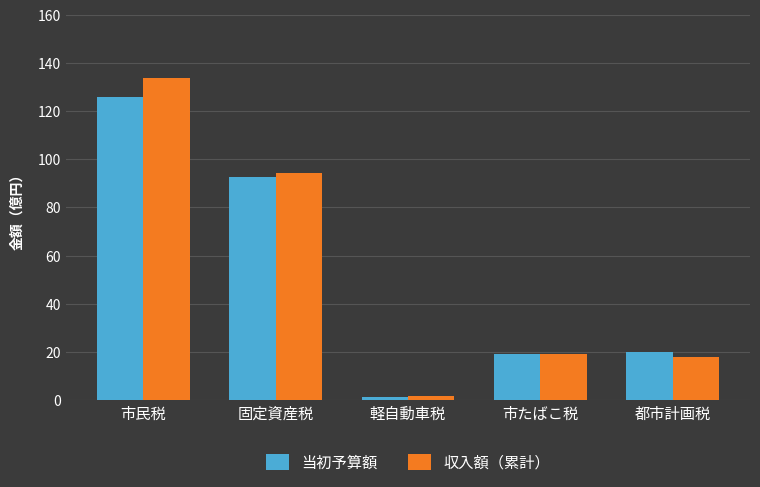

What is the difference between the maximum and minimum values in the 収入額（累計） series?

132.3